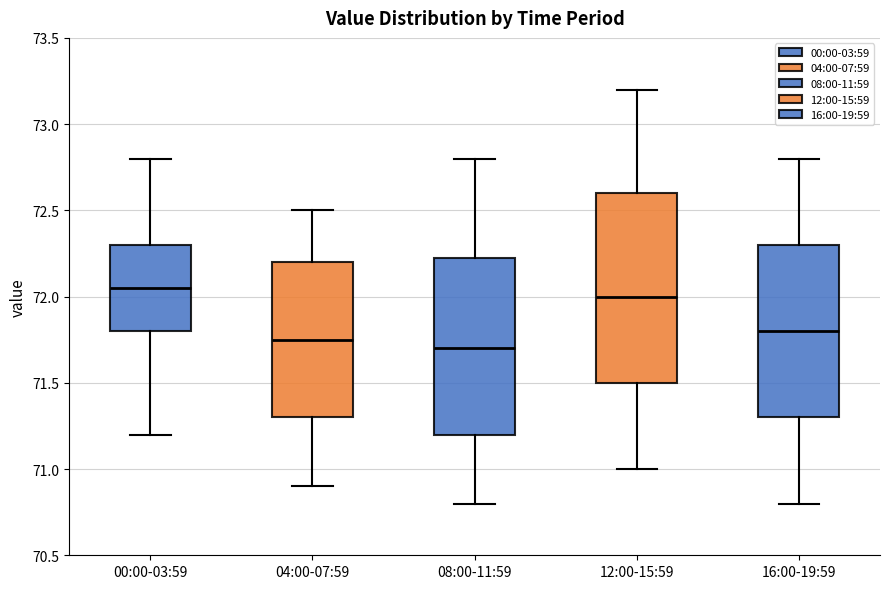

Comparing the boxes themselves (not the whiskers), which one is the tallest?

12:00-15:59